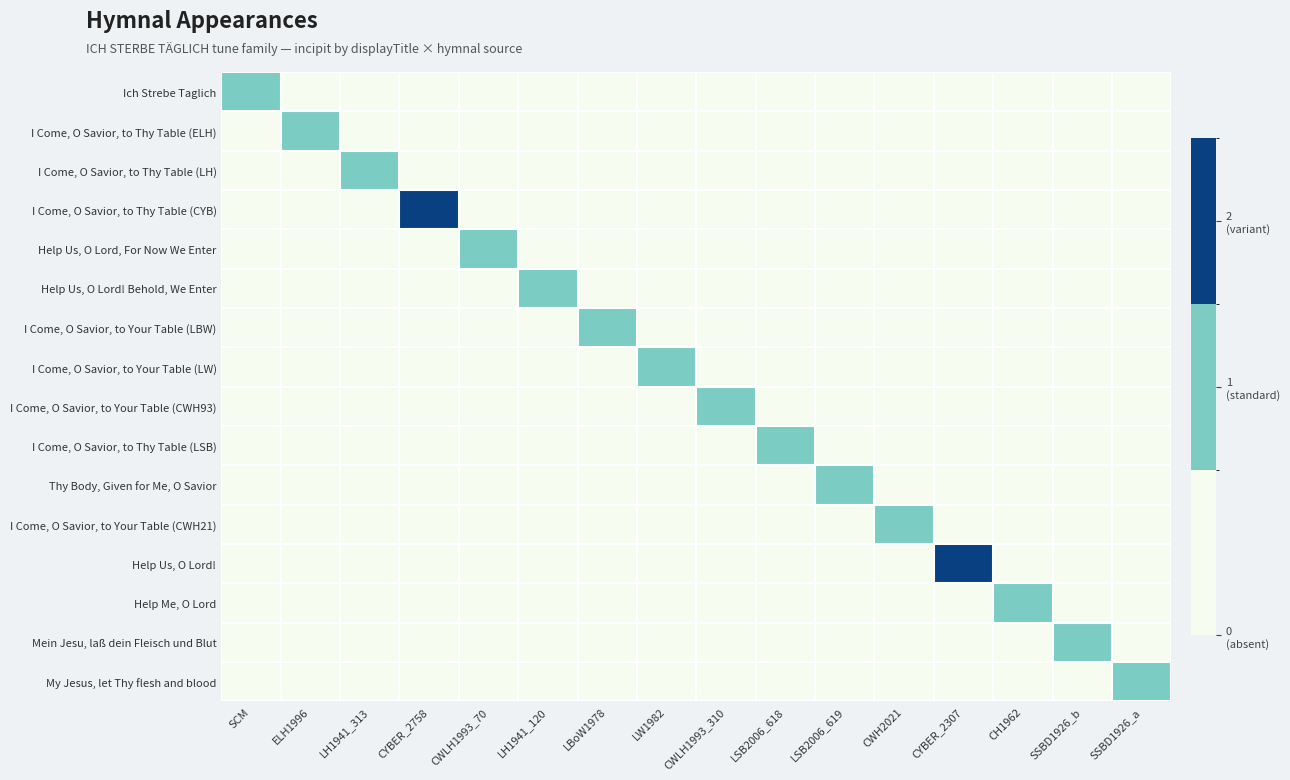

Reading left to right, extract all data points from this chart.

Ich Strebe Taglich: SCM=1	ELH1996=0	LH1941_313=0	CYBER_2758=0	CWLH1993_70=0	LH1941_120=0	LBoW1978=0	LW1982=0	CWLH1993_310=0	LSB2006_618=0	LSB2006_619=0	CWH2021=0	CYBER_2307=0	CH1962=0	SSBD1926_b=0	SSBD1926_a=0
I Come, O Savior, to Thy Table (ELH): SCM=0	ELH1996=1	LH1941_313=0	CYBER_2758=0	CWLH1993_70=0	LH1941_120=0	LBoW1978=0	LW1982=0	CWLH1993_310=0	LSB2006_618=0	LSB2006_619=0	CWH2021=0	CYBER_2307=0	CH1962=0	SSBD1926_b=0	SSBD1926_a=0
I Come, O Savior, to Thy Table (LH): SCM=0	ELH1996=0	LH1941_313=1	CYBER_2758=0	CWLH1993_70=0	LH1941_120=0	LBoW1978=0	LW1982=0	CWLH1993_310=0	LSB2006_618=0	LSB2006_619=0	CWH2021=0	CYBER_2307=0	CH1962=0	SSBD1926_b=0	SSBD1926_a=0
I Come, O Savior, to Thy Table (CYB): SCM=0	ELH1996=0	LH1941_313=0	CYBER_2758=2	CWLH1993_70=0	LH1941_120=0	LBoW1978=0	LW1982=0	CWLH1993_310=0	LSB2006_618=0	LSB2006_619=0	CWH2021=0	CYBER_2307=0	CH1962=0	SSBD1926_b=0	SSBD1926_a=0
Help Us, O Lord, For Now We Enter: SCM=0	ELH1996=0	LH1941_313=0	CYBER_2758=0	CWLH1993_70=1	LH1941_120=0	LBoW1978=0	LW1982=0	CWLH1993_310=0	LSB2006_618=0	LSB2006_619=0	CWH2021=0	CYBER_2307=0	CH1962=0	SSBD1926_b=0	SSBD1926_a=0
Help Us, O Lord! Behold, We Enter: SCM=0	ELH1996=0	LH1941_313=0	CYBER_2758=0	CWLH1993_70=0	LH1941_120=1	LBoW1978=0	LW1982=0	CWLH1993_310=0	LSB2006_618=0	LSB2006_619=0	CWH2021=0	CYBER_2307=0	CH1962=0	SSBD1926_b=0	SSBD1926_a=0
I Come, O Savior, to Your Table (LBW): SCM=0	ELH1996=0	LH1941_313=0	CYBER_2758=0	CWLH1993_70=0	LH1941_120=0	LBoW1978=1	LW1982=0	CWLH1993_310=0	LSB2006_618=0	LSB2006_619=0	CWH2021=0	CYBER_2307=0	CH1962=0	SSBD1926_b=0	SSBD1926_a=0
I Come, O Savior, to Your Table (LW): SCM=0	ELH1996=0	LH1941_313=0	CYBER_2758=0	CWLH1993_70=0	LH1941_120=0	LBoW1978=0	LW1982=1	CWLH1993_310=0	LSB2006_618=0	LSB2006_619=0	CWH2021=0	CYBER_2307=0	CH1962=0	SSBD1926_b=0	SSBD1926_a=0
I Come, O Savior, to Your Table (CWH93): SCM=0	ELH1996=0	LH1941_313=0	CYBER_2758=0	CWLH1993_70=0	LH1941_120=0	LBoW1978=0	LW1982=0	CWLH1993_310=1	LSB2006_618=0	LSB2006_619=0	CWH2021=0	CYBER_2307=0	CH1962=0	SSBD1926_b=0	SSBD1926_a=0
I Come, O Savior, to Thy Table (LSB): SCM=0	ELH1996=0	LH1941_313=0	CYBER_2758=0	CWLH1993_70=0	LH1941_120=0	LBoW1978=0	LW1982=0	CWLH1993_310=0	LSB2006_618=1	LSB2006_619=0	CWH2021=0	CYBER_2307=0	CH1962=0	SSBD1926_b=0	SSBD1926_a=0
Thy Body, Given for Me, O Savior: SCM=0	ELH1996=0	LH1941_313=0	CYBER_2758=0	CWLH1993_70=0	LH1941_120=0	LBoW1978=0	LW1982=0	CWLH1993_310=0	LSB2006_618=0	LSB2006_619=1	CWH2021=0	CYBER_2307=0	CH1962=0	SSBD1926_b=0	SSBD1926_a=0
I Come, O Savior, to Your Table (CWH21): SCM=0	ELH1996=0	LH1941_313=0	CYBER_2758=0	CWLH1993_70=0	LH1941_120=0	LBoW1978=0	LW1982=0	CWLH1993_310=0	LSB2006_618=0	LSB2006_619=0	CWH2021=1	CYBER_2307=0	CH1962=0	SSBD1926_b=0	SSBD1926_a=0
Help Us, O Lord!: SCM=0	ELH1996=0	LH1941_313=0	CYBER_2758=0	CWLH1993_70=0	LH1941_120=0	LBoW1978=0	LW1982=0	CWLH1993_310=0	LSB2006_618=0	LSB2006_619=0	CWH2021=0	CYBER_2307=2	CH1962=0	SSBD1926_b=0	SSBD1926_a=0
Help Me, O Lord: SCM=0	ELH1996=0	LH1941_313=0	CYBER_2758=0	CWLH1993_70=0	LH1941_120=0	LBoW1978=0	LW1982=0	CWLH1993_310=0	LSB2006_618=0	LSB2006_619=0	CWH2021=0	CYBER_2307=0	CH1962=1	SSBD1926_b=0	SSBD1926_a=0
Mein Jesu, laß dein Fleisch und Blut: SCM=0	ELH1996=0	LH1941_313=0	CYBER_2758=0	CWLH1993_70=0	LH1941_120=0	LBoW1978=0	LW1982=0	CWLH1993_310=0	LSB2006_618=0	LSB2006_619=0	CWH2021=0	CYBER_2307=0	CH1962=0	SSBD1926_b=1	SSBD1926_a=0
My Jesus, let Thy flesh and blood: SCM=0	ELH1996=0	LH1941_313=0	CYBER_2758=0	CWLH1993_70=0	LH1941_120=0	LBoW1978=0	LW1982=0	CWLH1993_310=0	LSB2006_618=0	LSB2006_619=0	CWH2021=0	CYBER_2307=0	CH1962=0	SSBD1926_b=0	SSBD1926_a=1